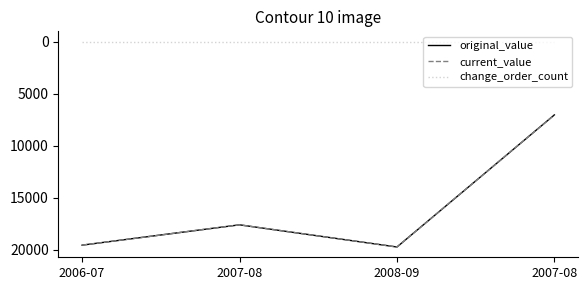

Does the chart have visible grid lines?

No